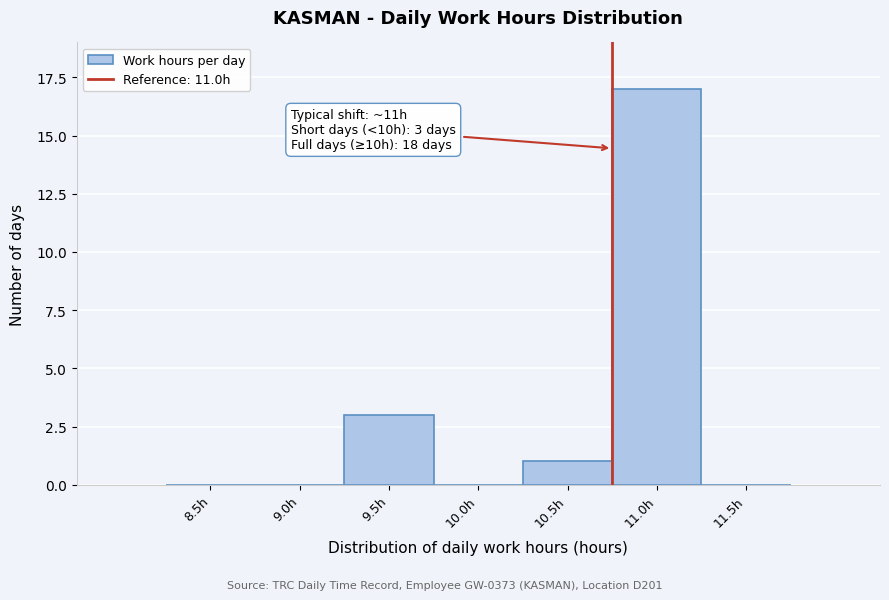

Reading left to right, transcribe all the data shown in this chart.

8.5h=0	9.0h=0	9.5h=3	10.0h=0	10.5h=1	11.0h=17	11.5h=0